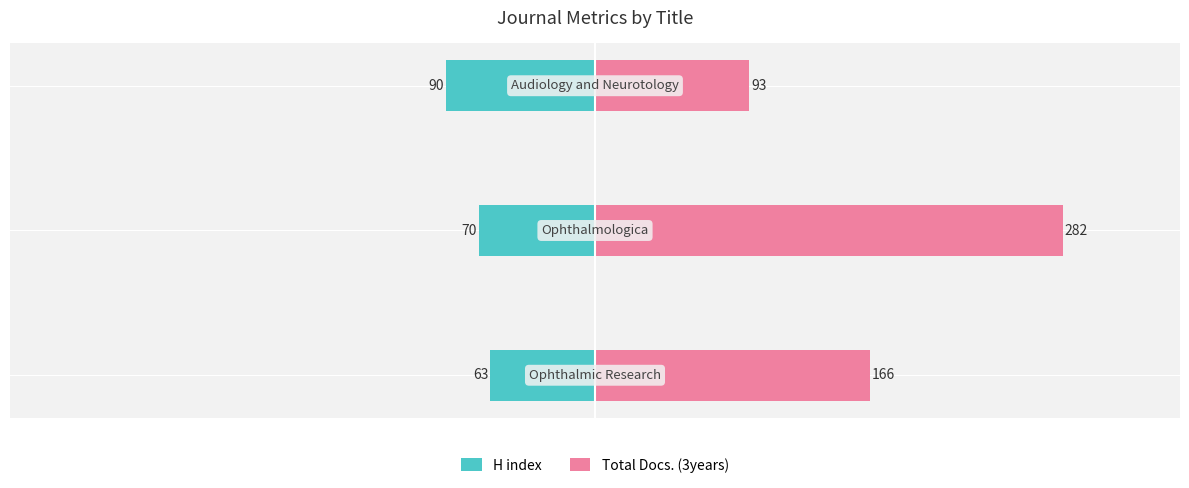

Reading right to left, extract all data points from this chart.

H index: −200=-90	−300=-70	−400=-63
Total Docs. (3years): −200=93	−300=282	−400=166